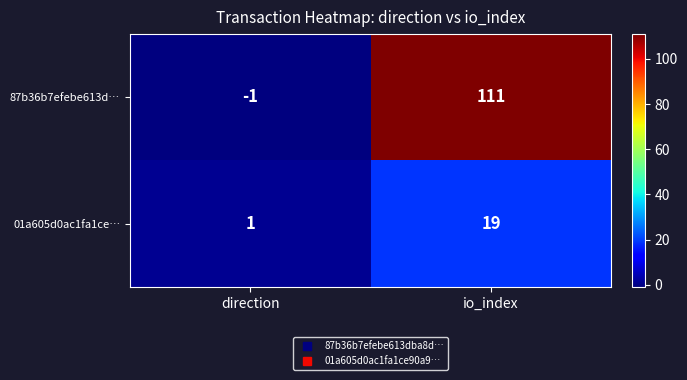

Rank the series by their maximum value, from highest to lowest.

87b36b7efebe613d…, 01a605d0ac1fa1ce…